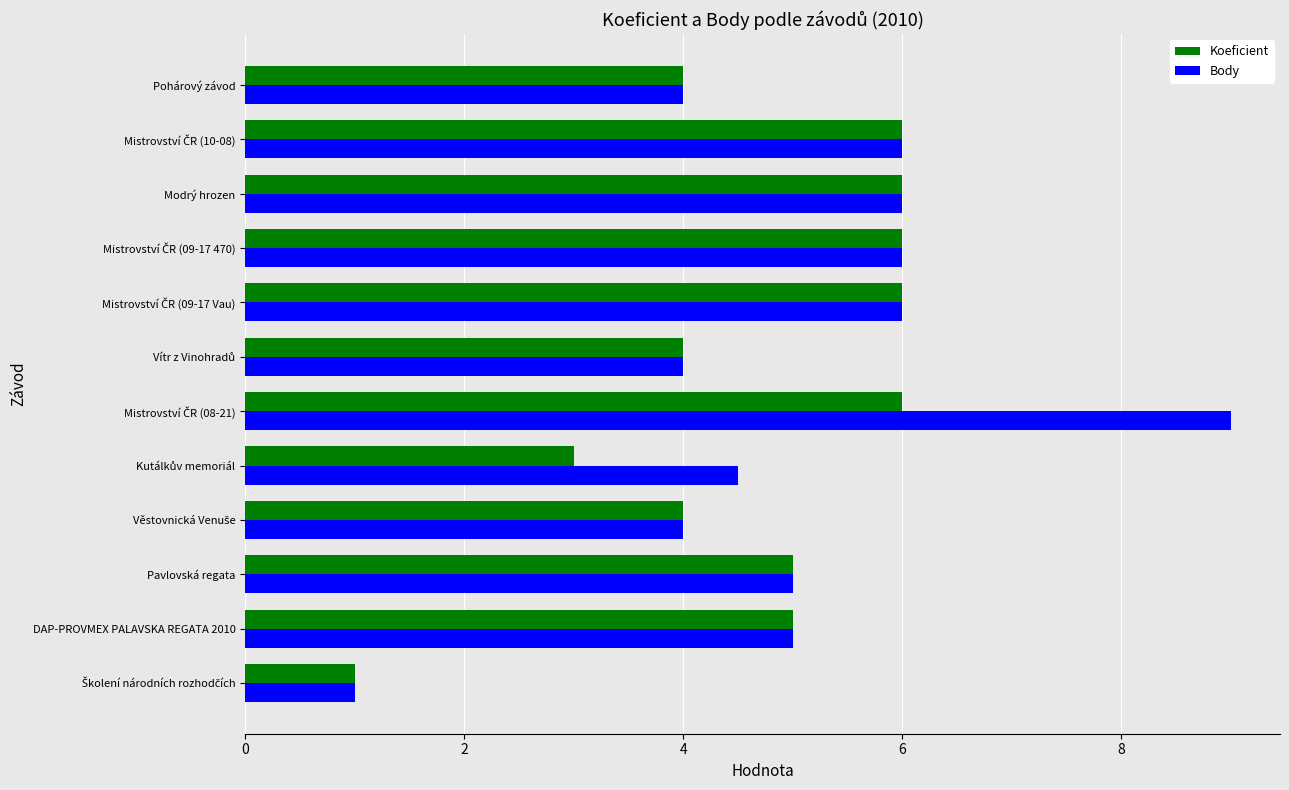

How many series are shown in this chart?

2